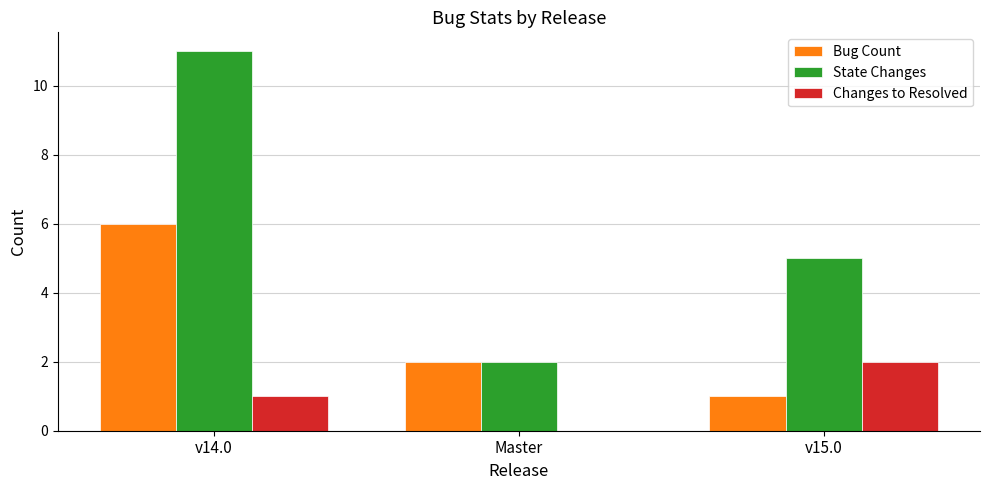

The value of State Changes at v15.0 is 2. True or false?

False